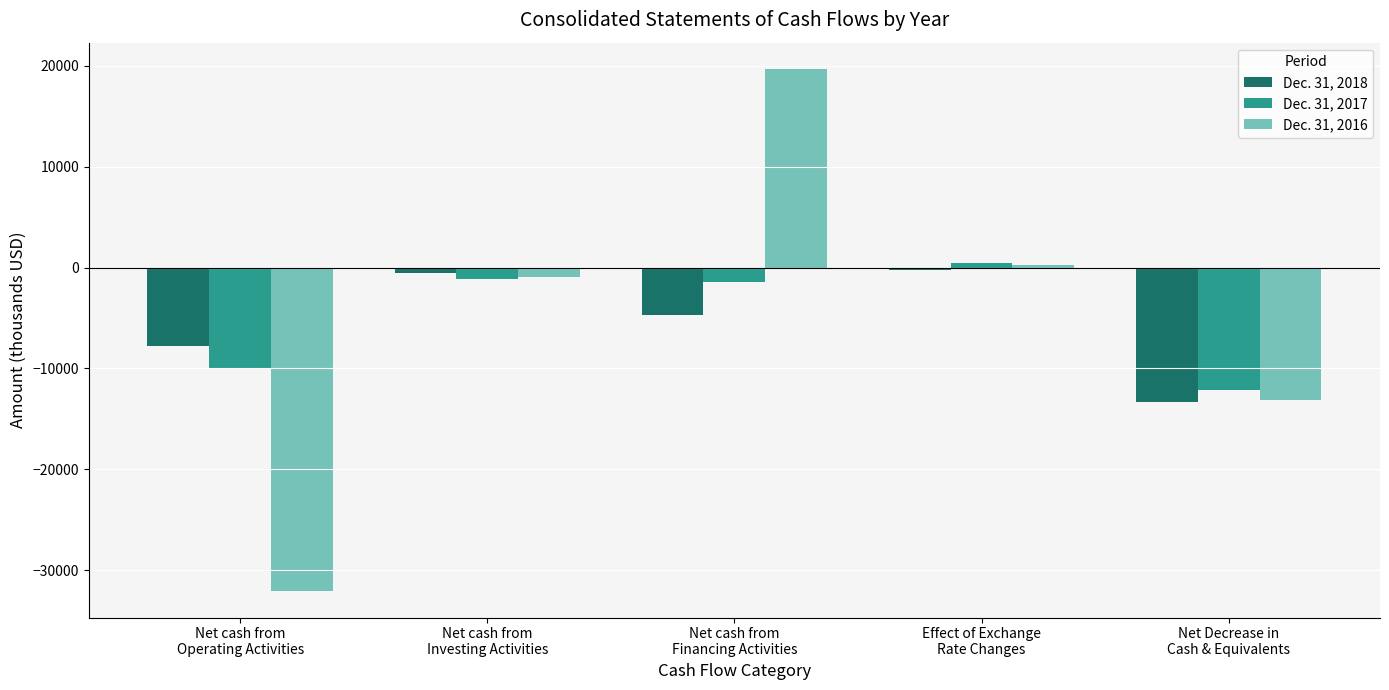

List the series in order of their peak value, lowest first.

Dec. 31, 2018, Dec. 31, 2017, Dec. 31, 2016